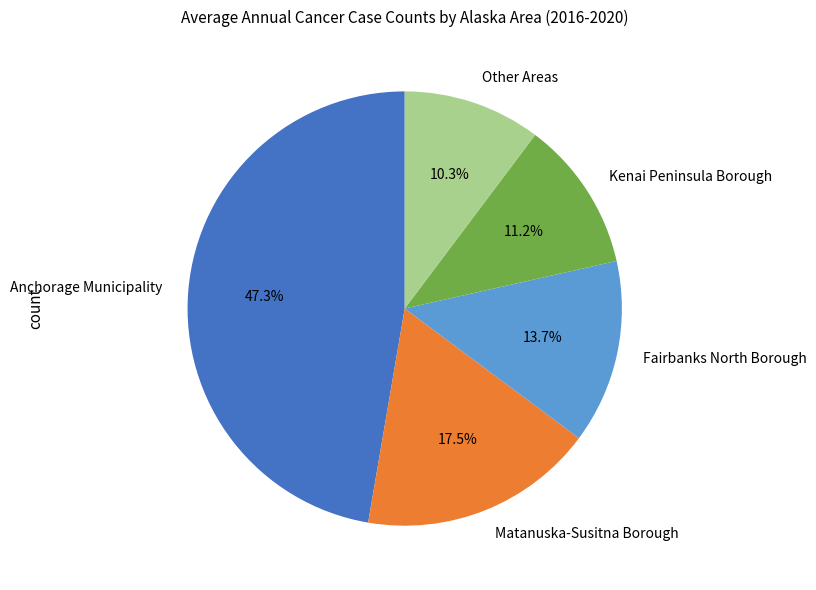

What portion of the pie excludes Matanuska-Susitna Borough?

82.5%